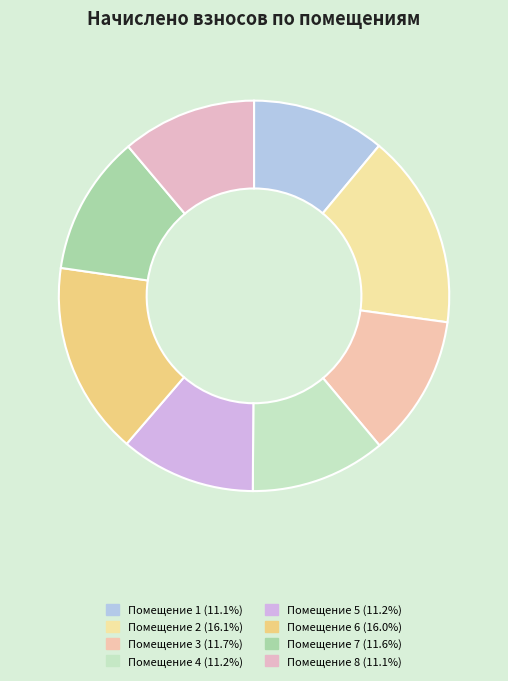

Which slice is the largest?

2